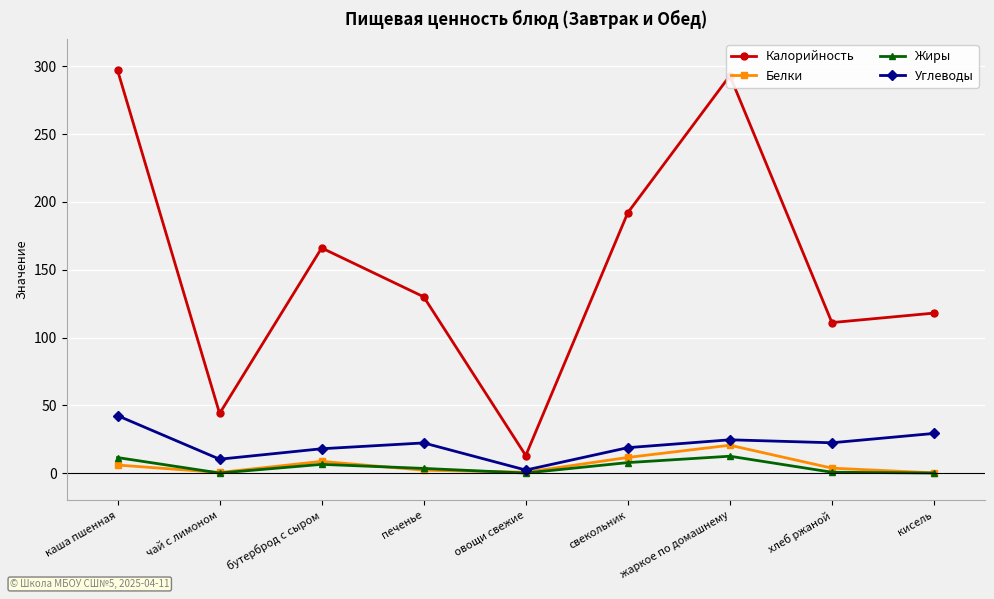

What is the label of the 3rd point from the left?

бутерброд с сыром